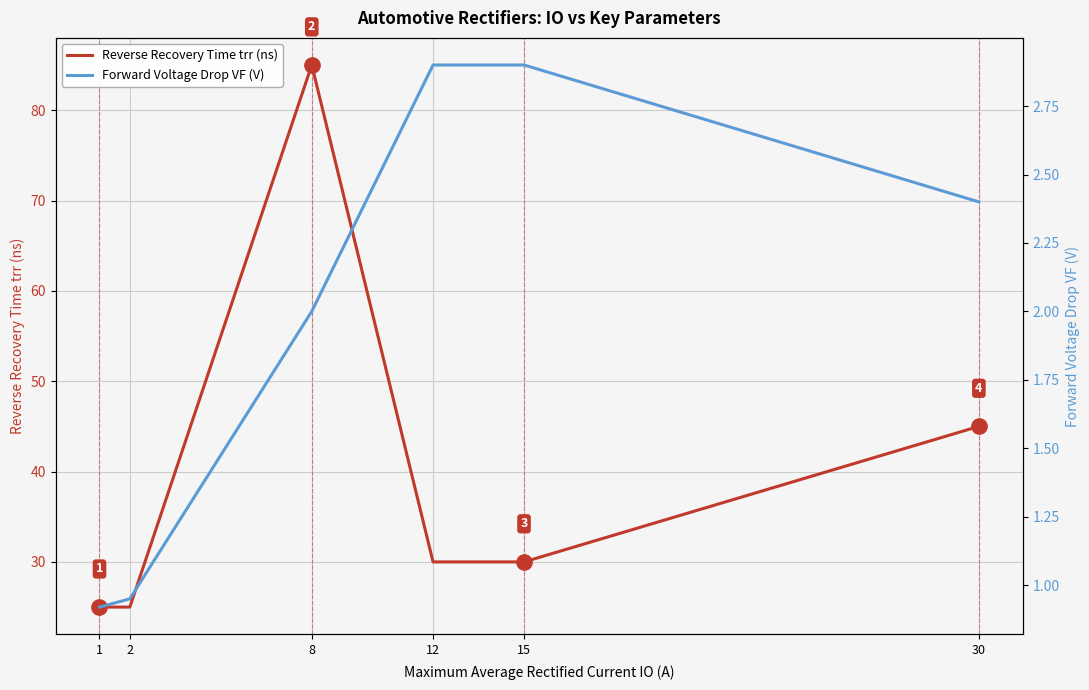

List the labels in order of Forward Voltage Drop VF (V) value, largest first.

12, 15, 30, 8, 2, 1